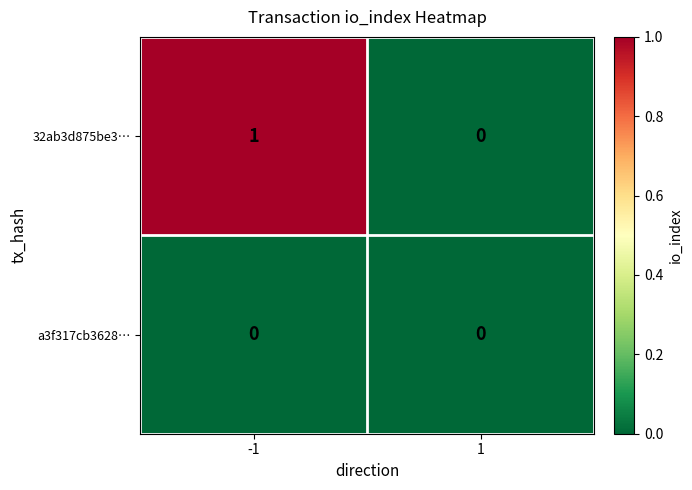

At -1, list the series in order from largest to smallest.

32ab3d875be3…, a3f317cb3628…